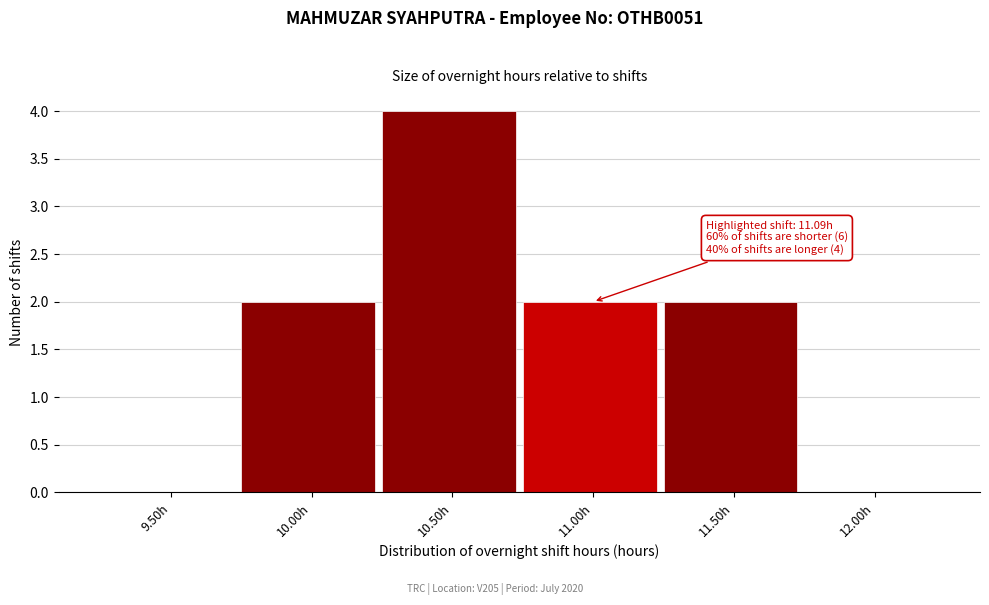

Reading left to right, transcribe all the data shown in this chart.

9.50h=0	10.00h=2	10.50h=4	11.00h=2	11.50h=2	12.00h=0